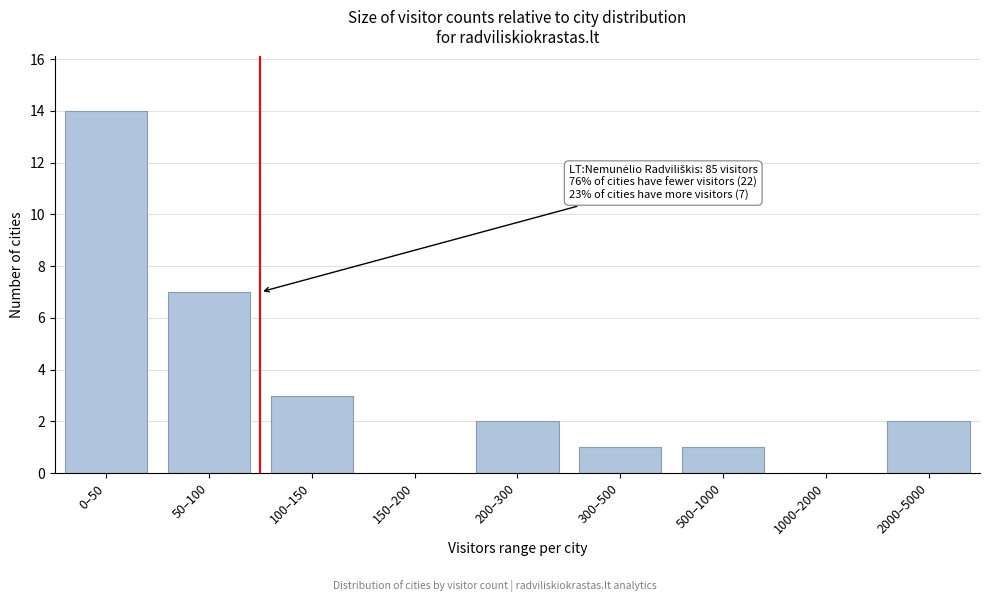

Reading left to right, what are all the values shown in this chart?

0–50=14	50–100=7	100–150=3	150–200=0	200–300=2	300–500=1	500–1000=1	1000–2000=0	2000–5000=2